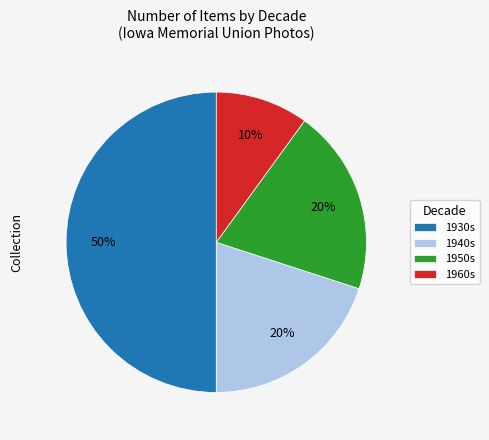

True or false: 1960s accounts for 1% of the total.

False